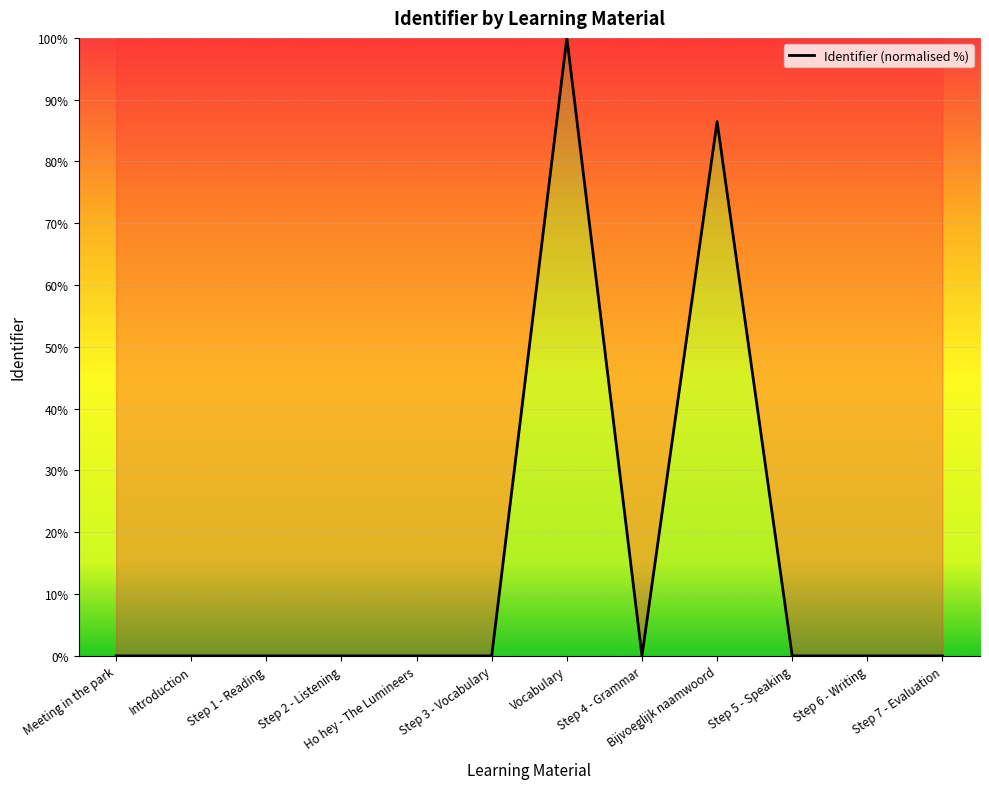

What is the difference between the second highest and minimum values?

86.5